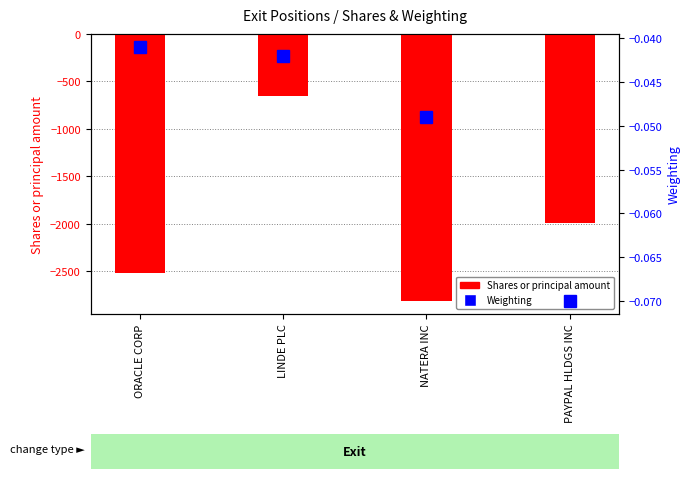

What is the average value?

-1998